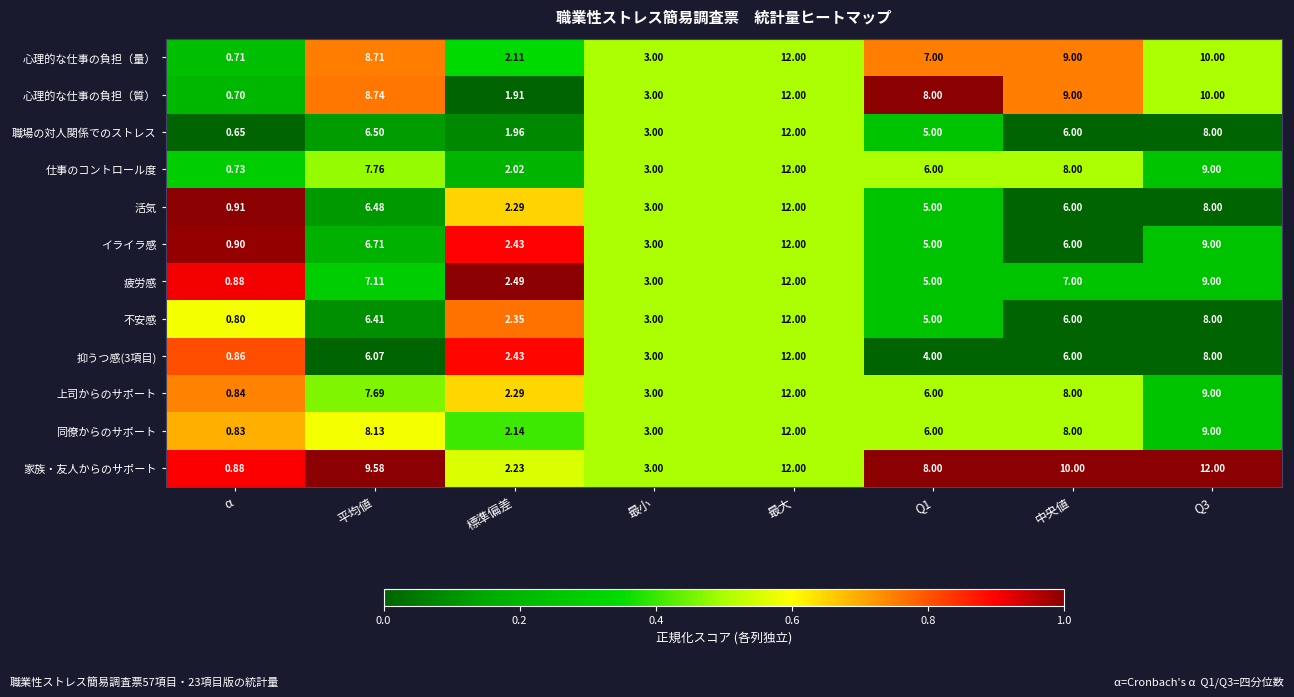

Which series has the largest range (max minus min)?

職場の対人関係でのストレス